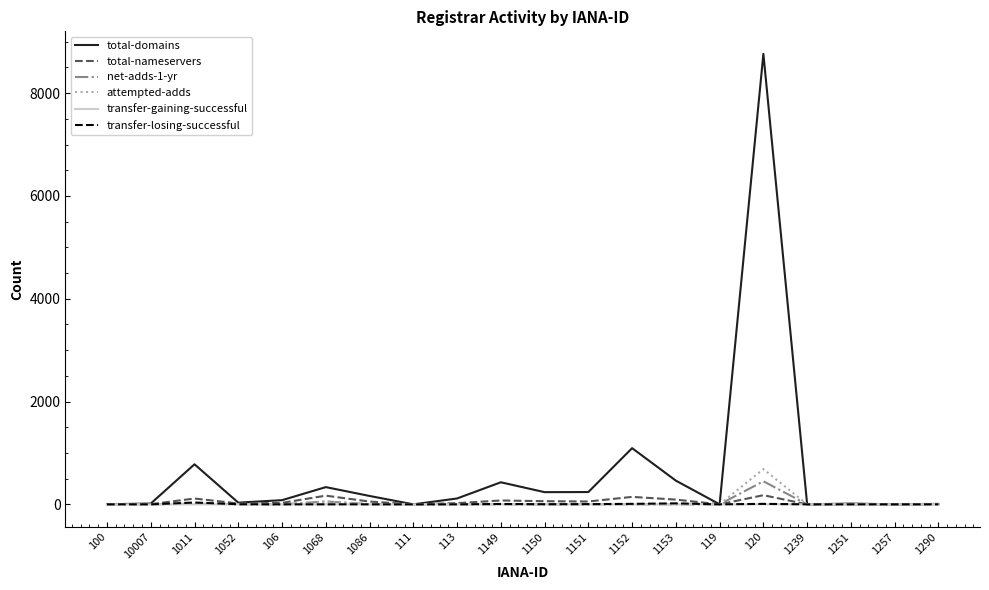

At which category is the sum across all series the highest?

120